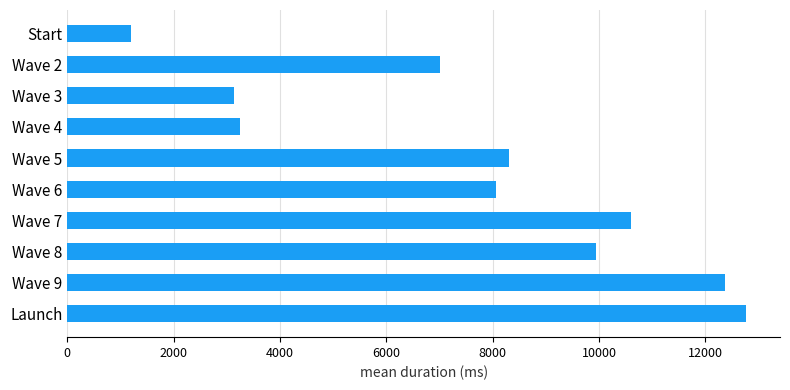

Is it true that the value at Start is 1206.6?

True